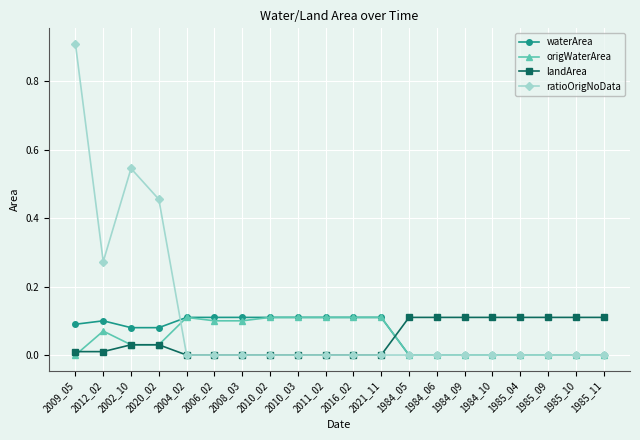

Count the number of categories in the chart.

20